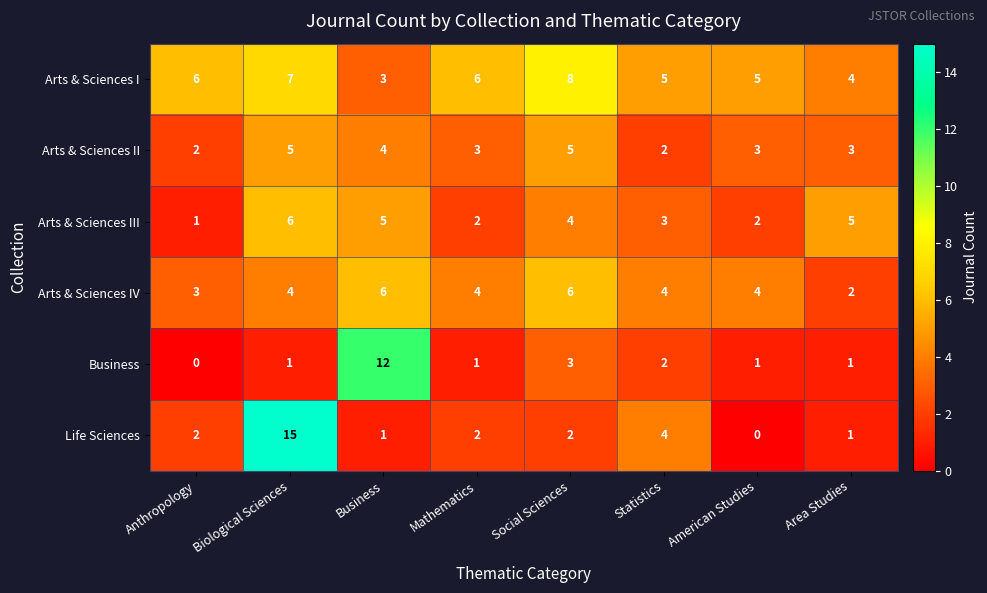

At how many categories does at least one series exceed 1?

8